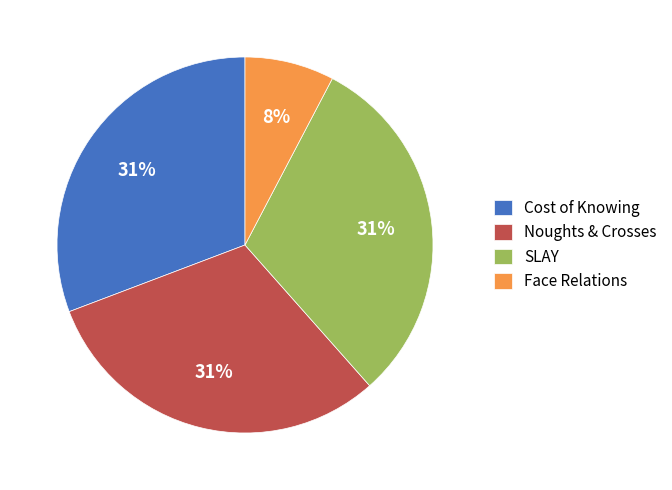

To the nearest percent, what portion does SLAY represent?

31%